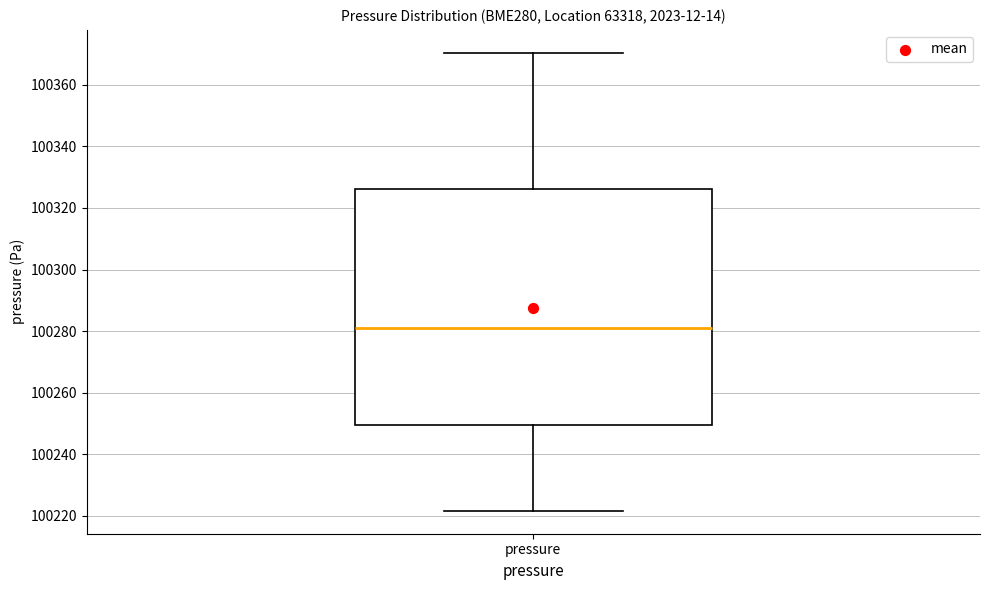

Transcribe this box plot: give where the median line is, the range the box spans, and where the two whiskers end, as read against the y-axis. The values are not printed on the chart, so give them approximately, as read against the axis.

median 100282, box 100250 to 100326, whiskers 100222 to 100370